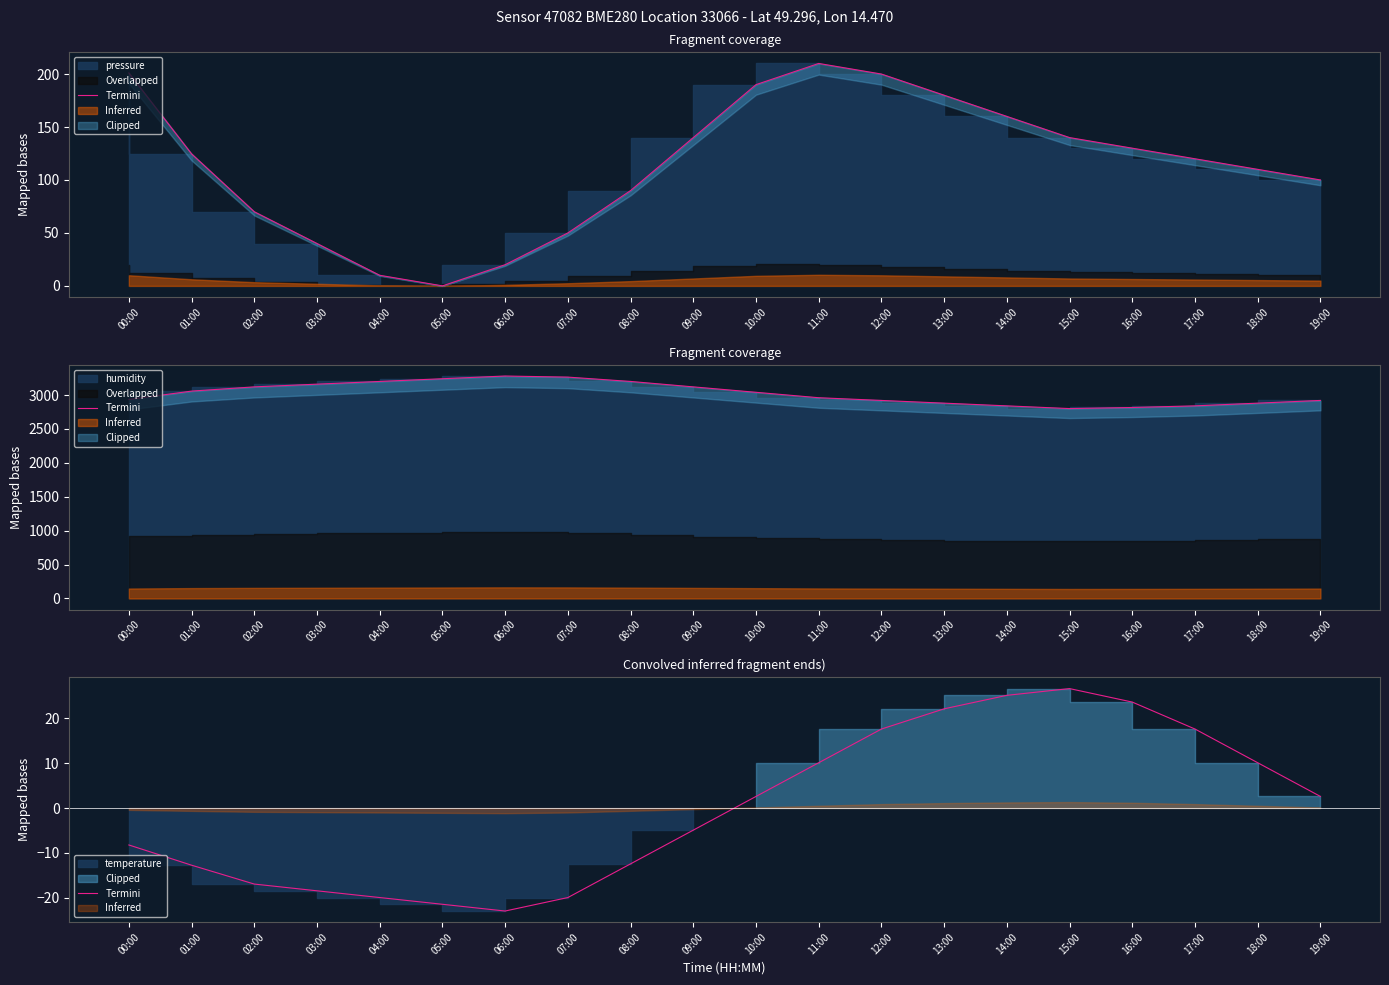

The value at 14:00 is 25.1. True or false?

True